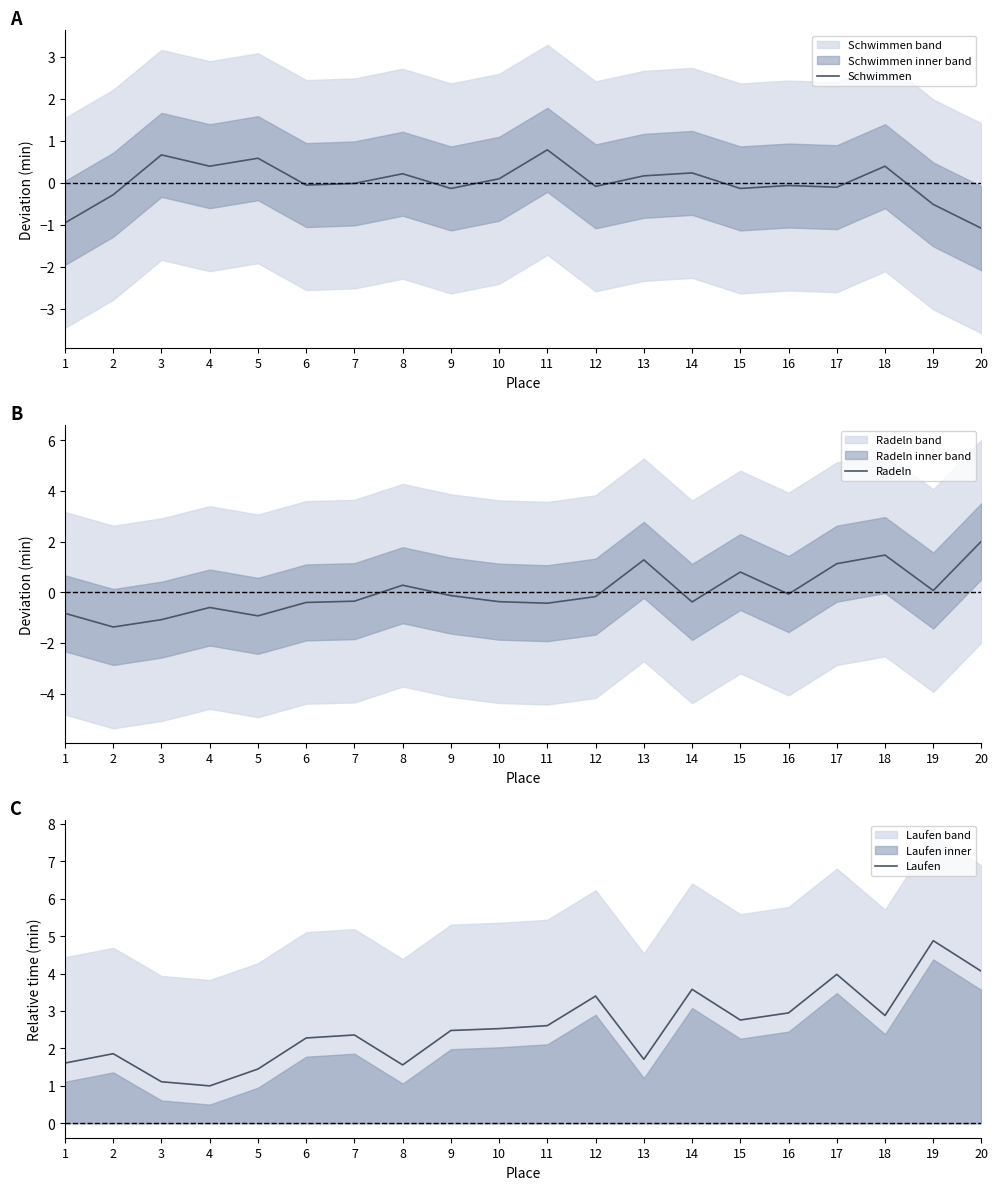

What is the difference between the maximum and minimum values in the Radeln series?

3.4